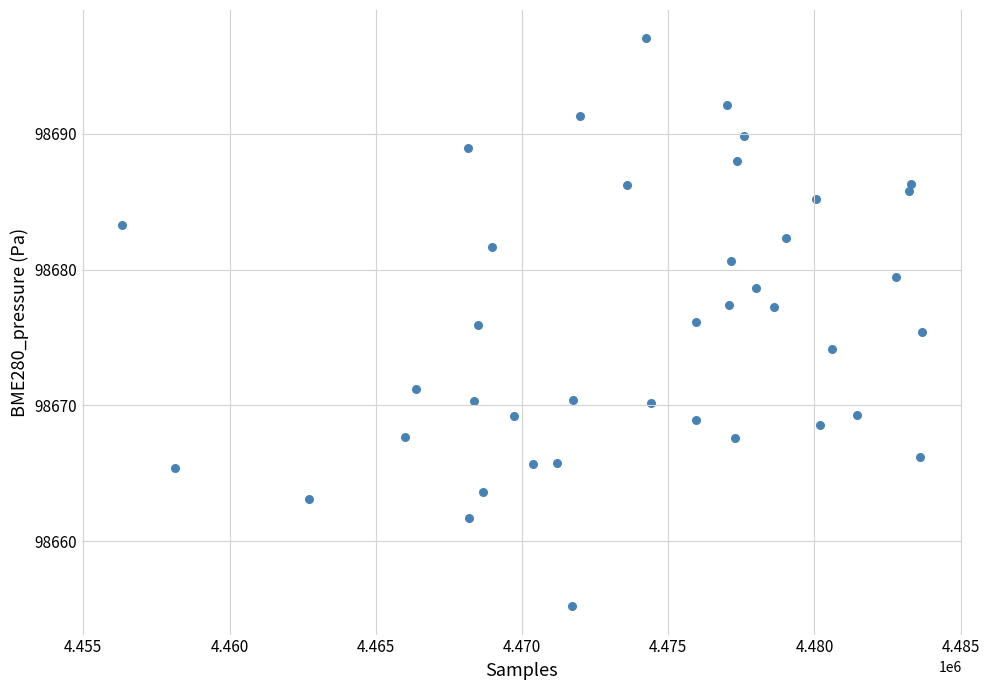

What is the range of Y values (max minus min)?

41.8